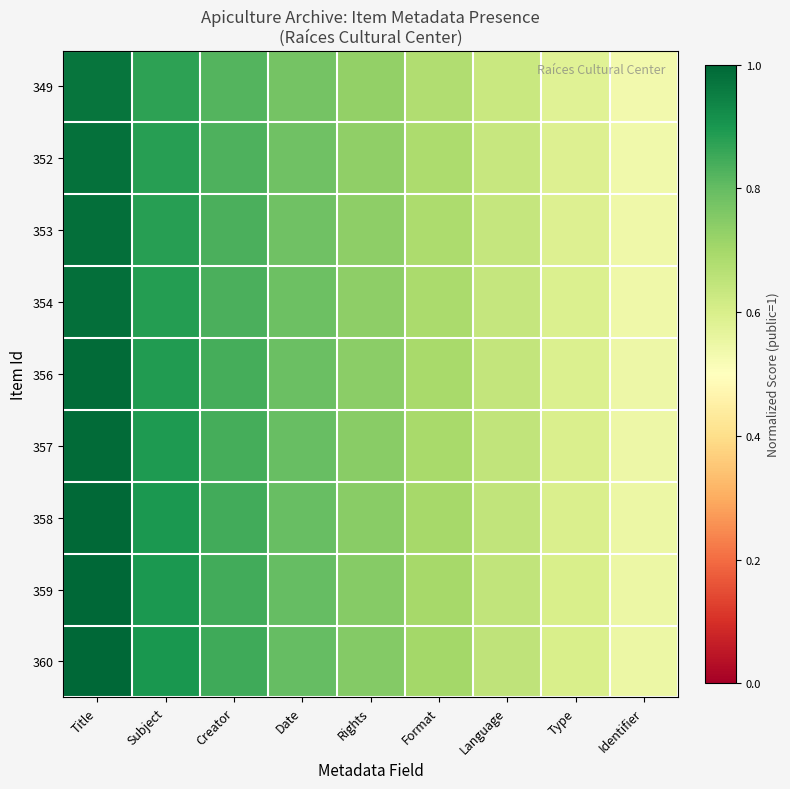

Count the number of categories in the chart.

9